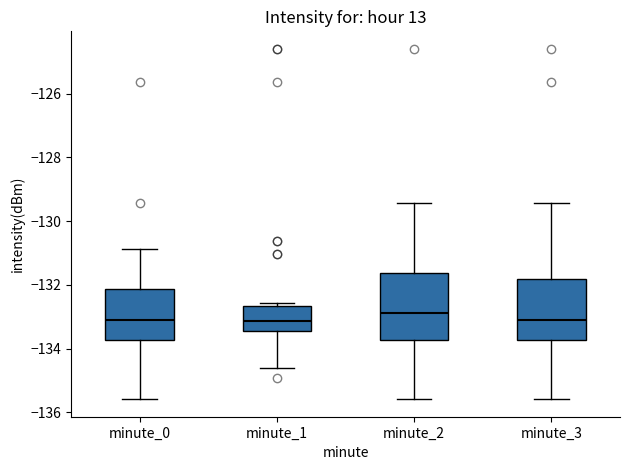

Where is the upper edge of the box for minute_1 on the y-axis? The values are not printed on the chart, so give them approximately, as read against the axis.

-132.6